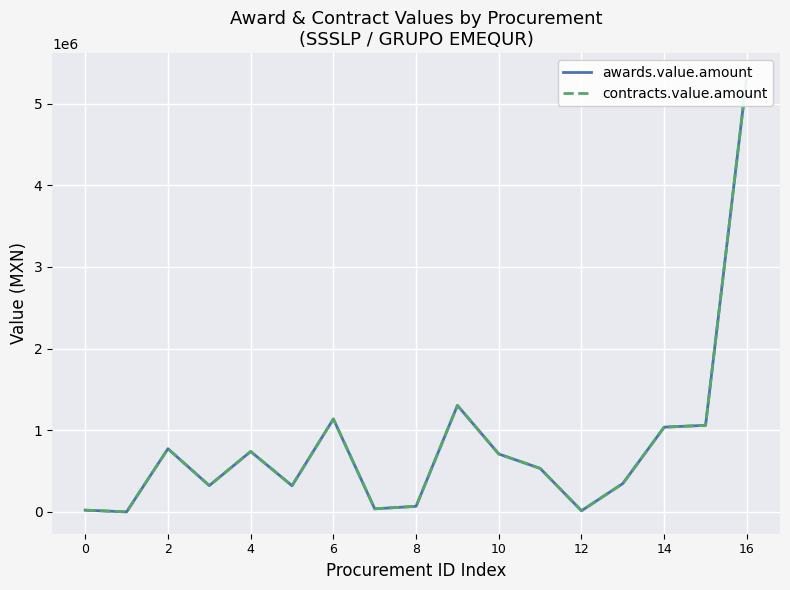

Is it true that awards.value.amount equals 1061222.5 at 15?

True